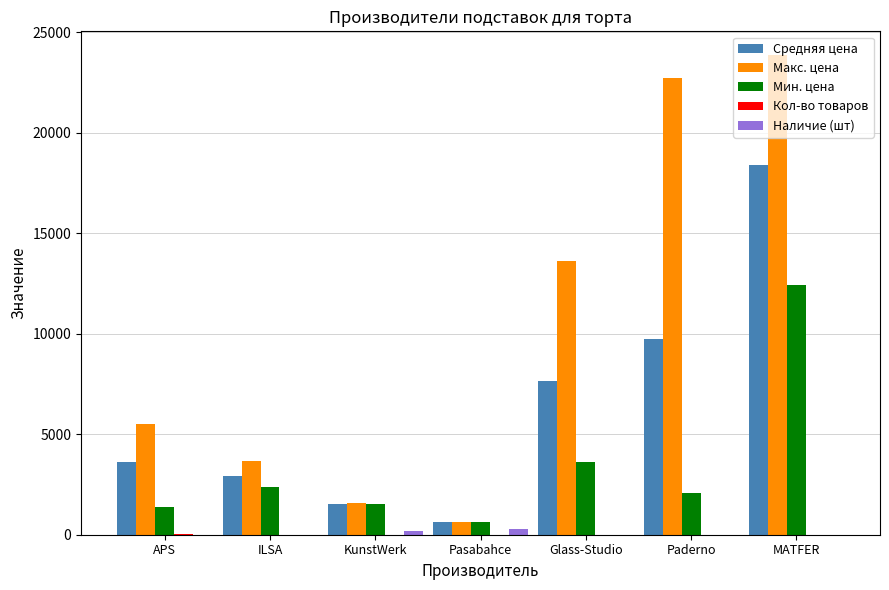

At which category does the chart reach its peak across all series?

MATFER